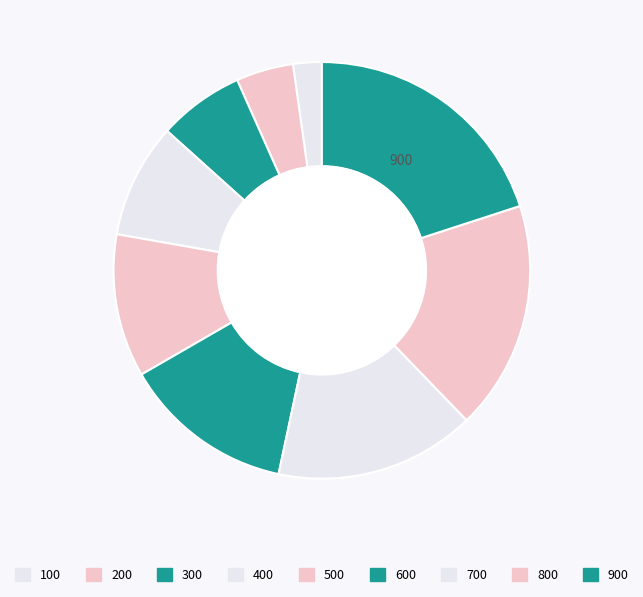

Count the number of slices in the pie.

9